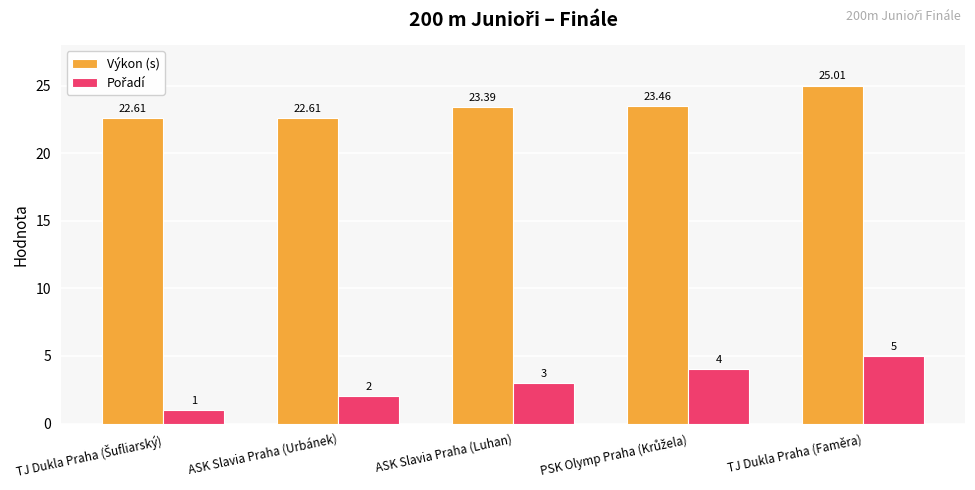

At which label does Výkon (s) first exceed 23?

ASK Slavia Praha (Luhan)